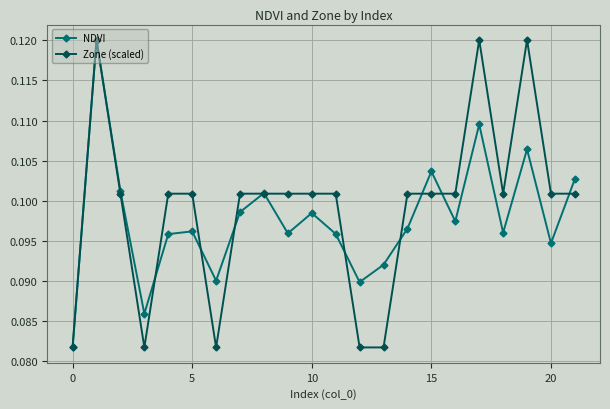

Which series has the largest total across all categories?

Zone (scaled)